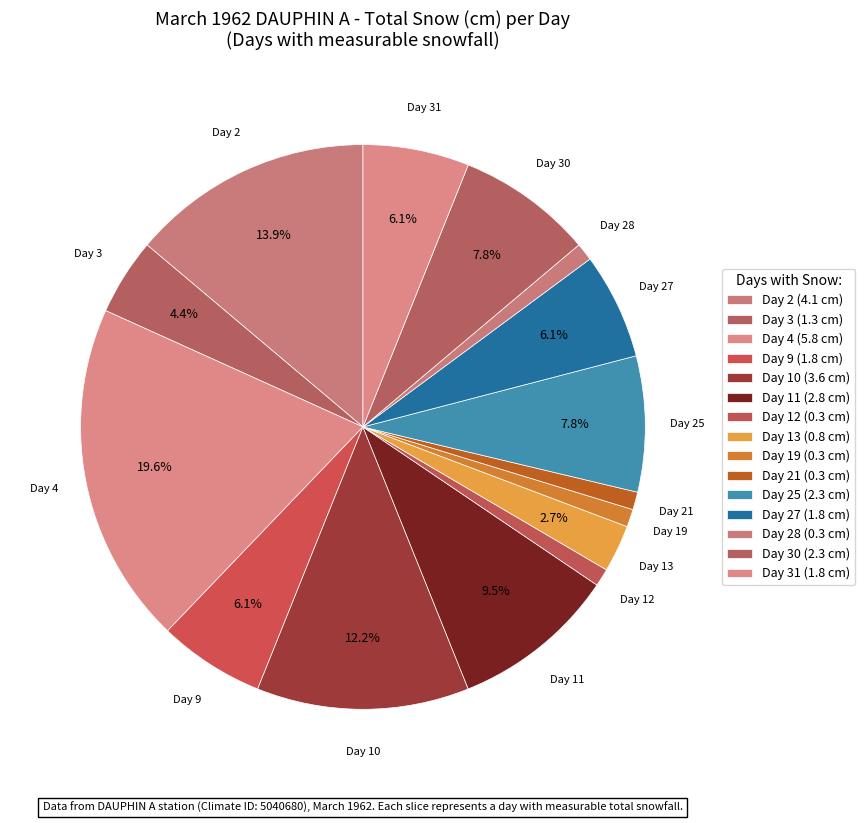

How many segments does this pie chart have?

15